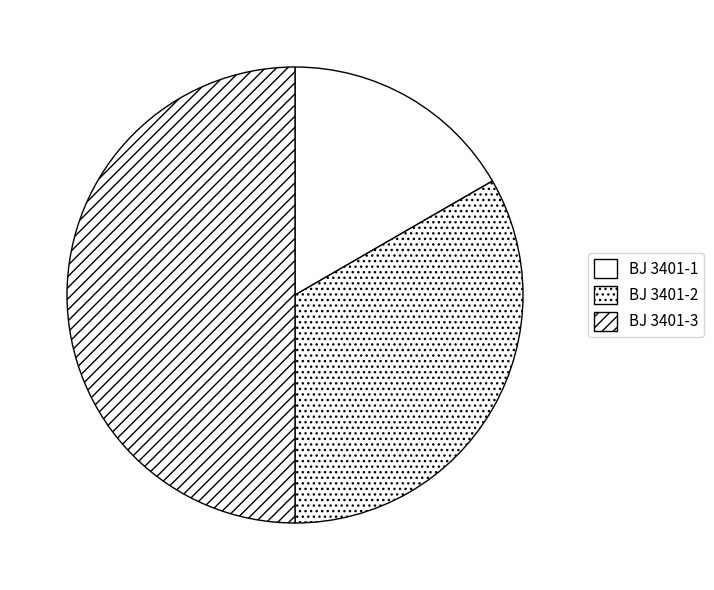

How many slices are in this pie chart?

3